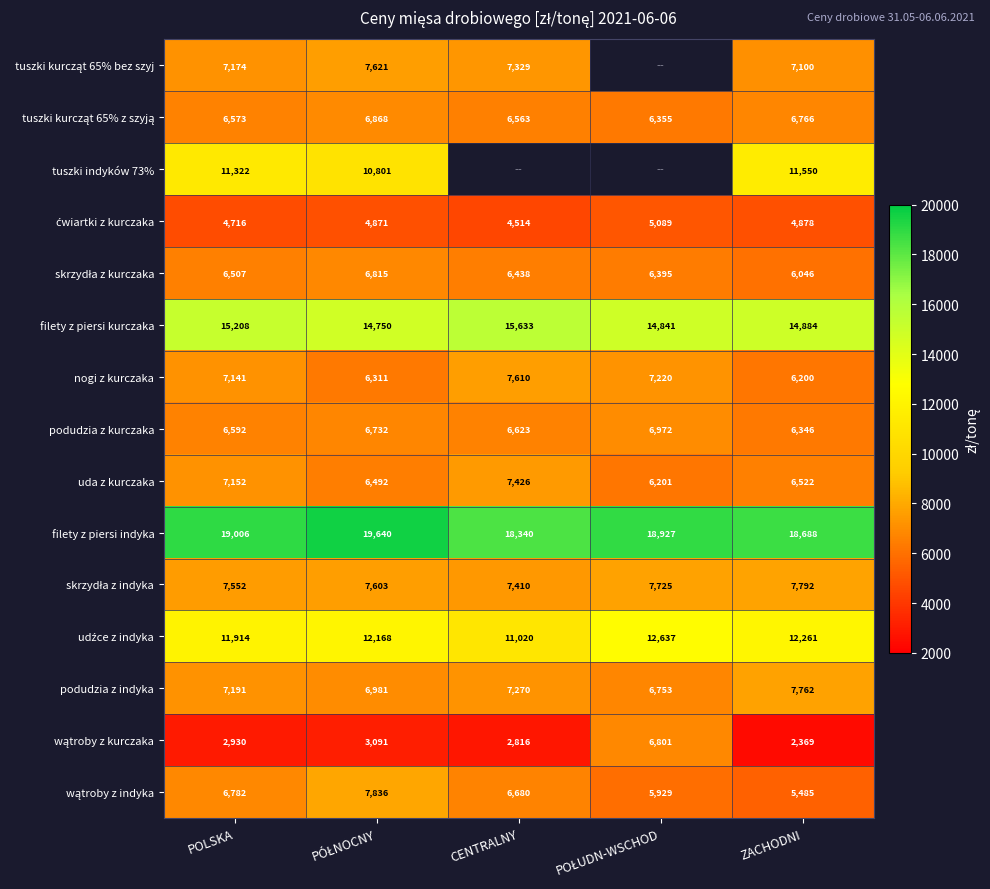

The value of tuszki kurcząt 65% z szyją at CENTRALNY is 9628.9. True or false?

False